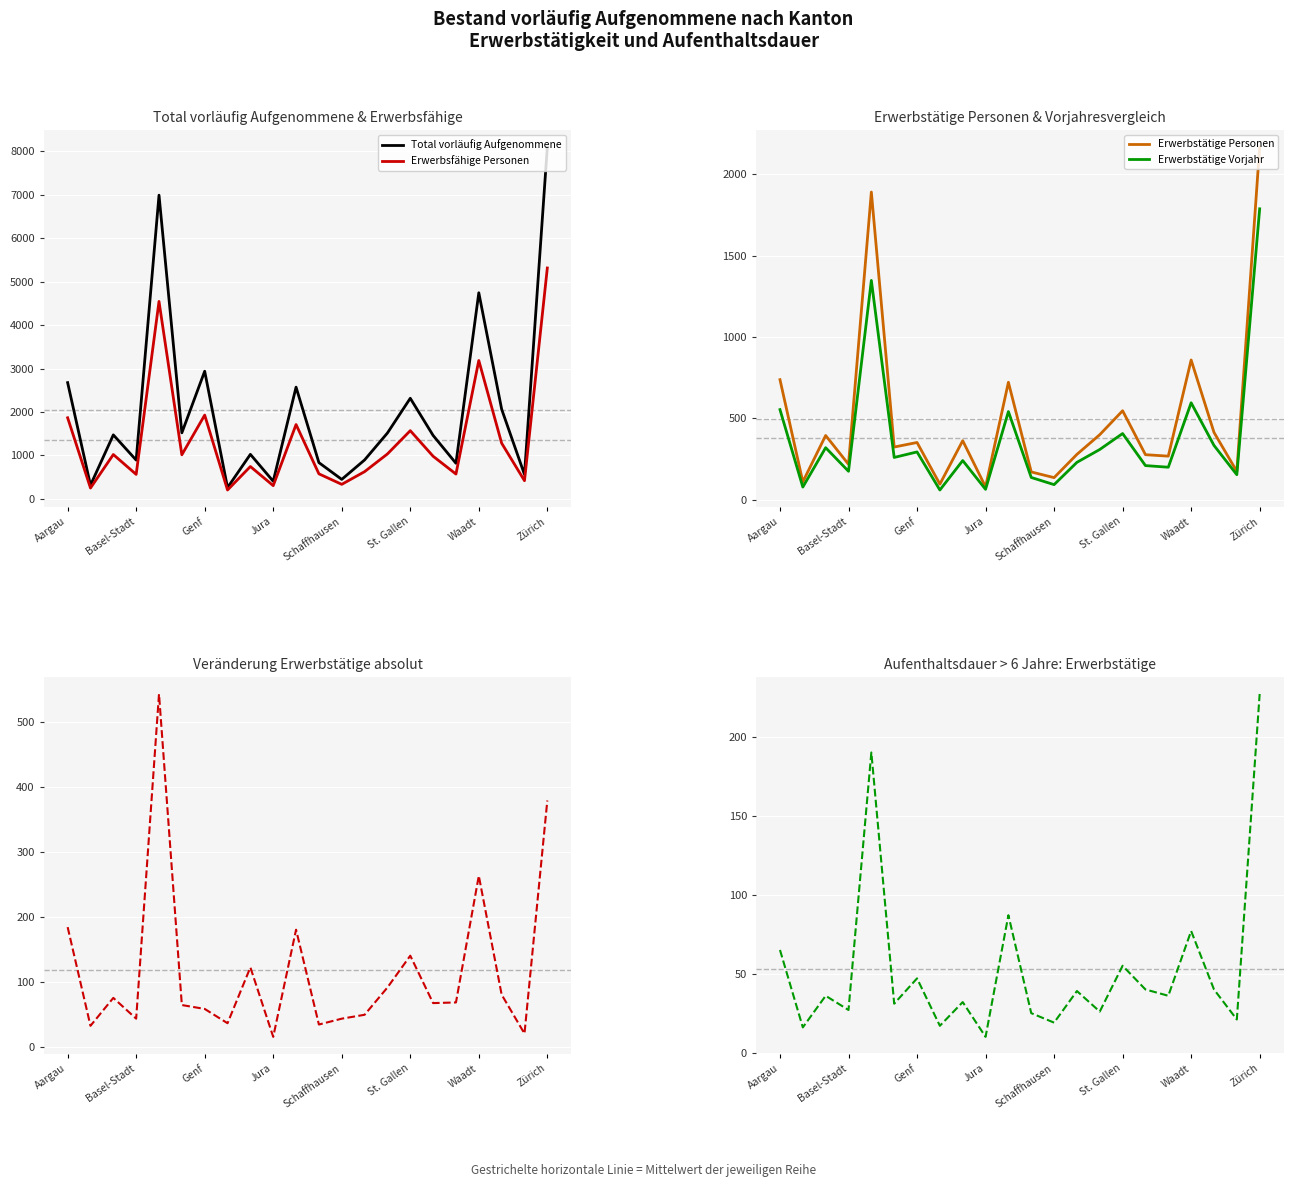

True or false: Aufenthaltsdauer Erwerbstätige and Veränderung absolut cross at least once.

True